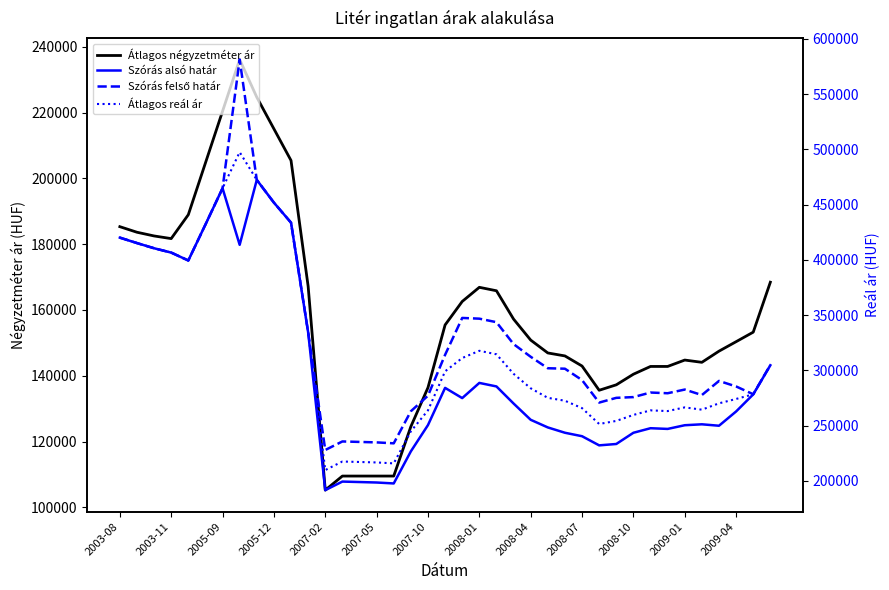

How many lines are shown in the chart?

4